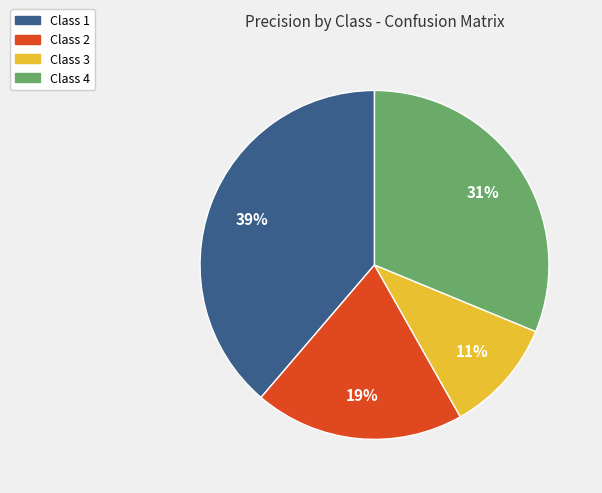

To the nearest percent, what is the average slice percentage?

25%